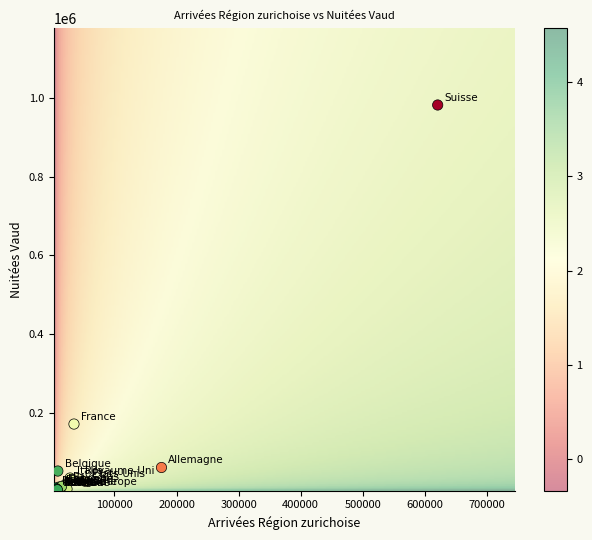

What Y value in the scatter plot is closest to 492812?

171184